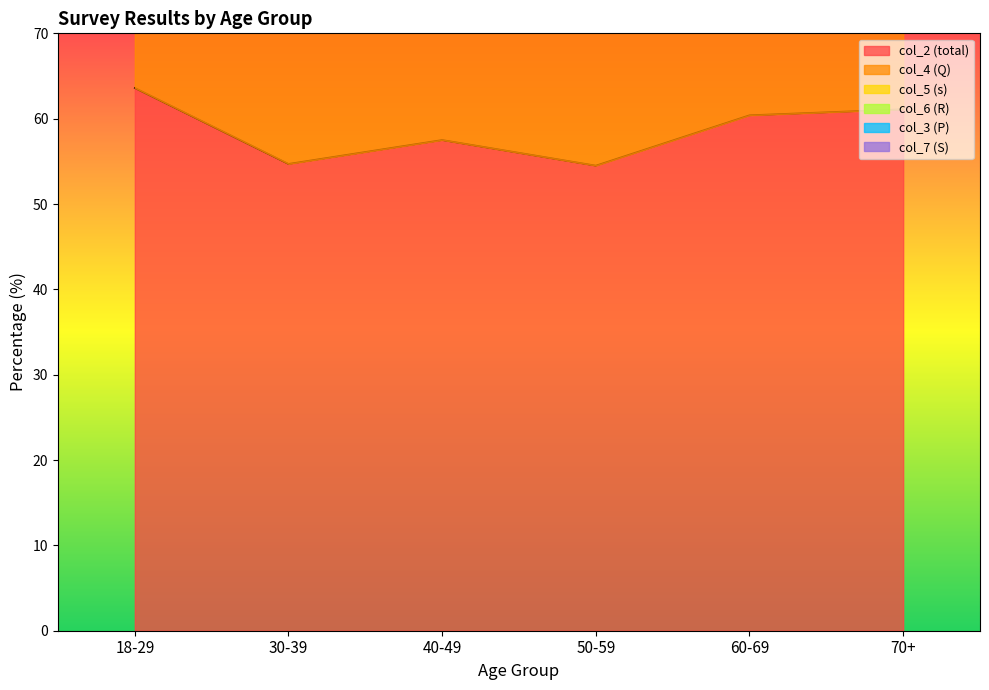

What is the difference between the maximum and minimum values in the col_4 (Q) series?

12.3